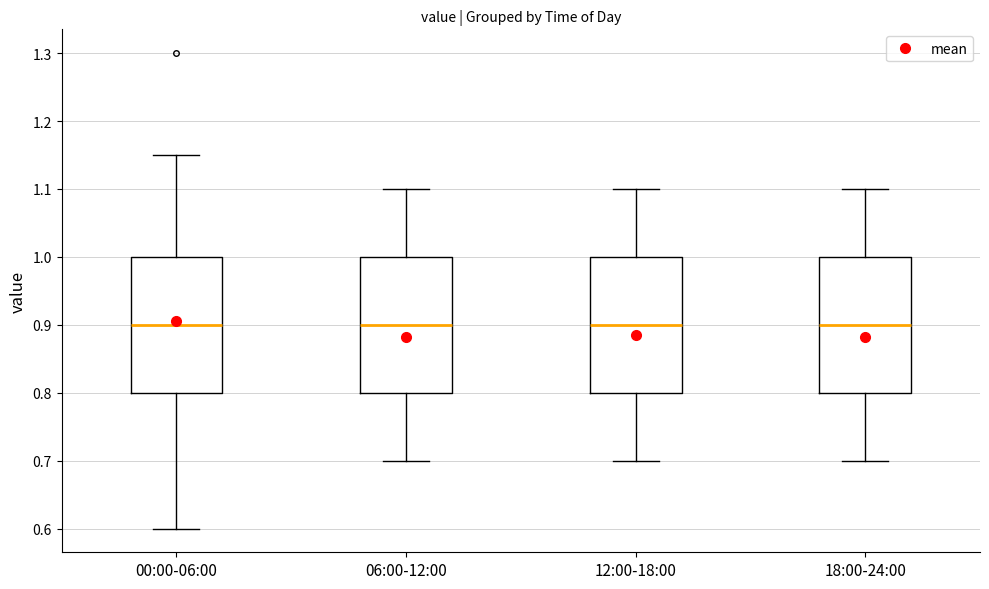

Where is the lower edge of the box for 12:00-18:00 on the y-axis? The values are not printed on the chart, so give them approximately, as read against the axis.

0.80